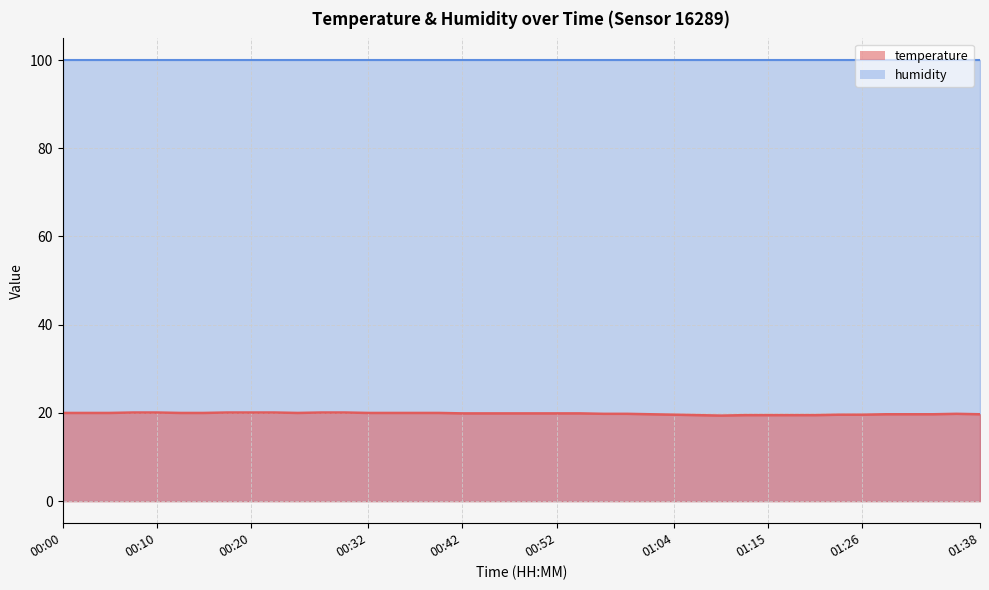

What is the difference between the maximum and second lowest values?

0.6